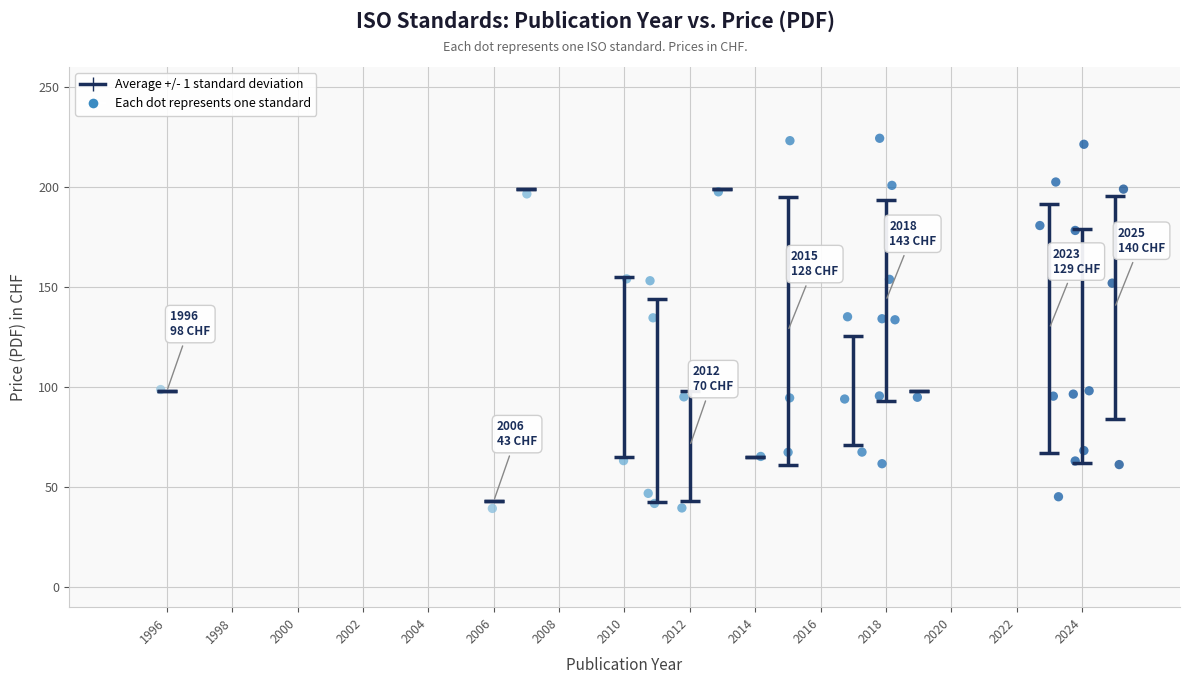

What is the range of Y values (max minus min)?

185.0